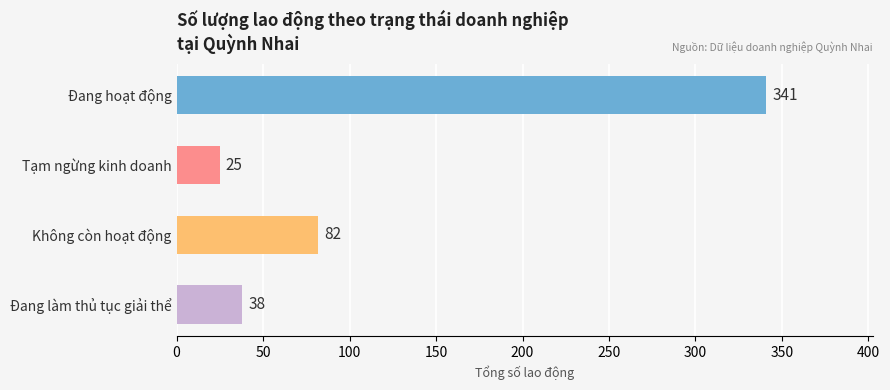

How many data points does each series have?

4